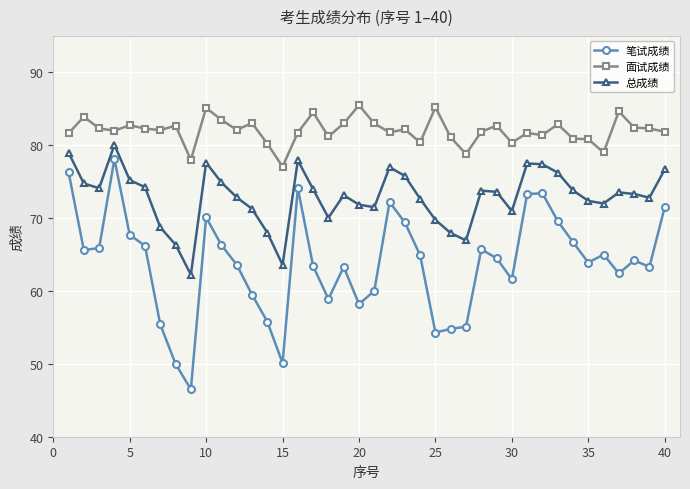

Rank the series by their average value, from lowest to highest.

笔试成绩, 总成绩, 面试成绩